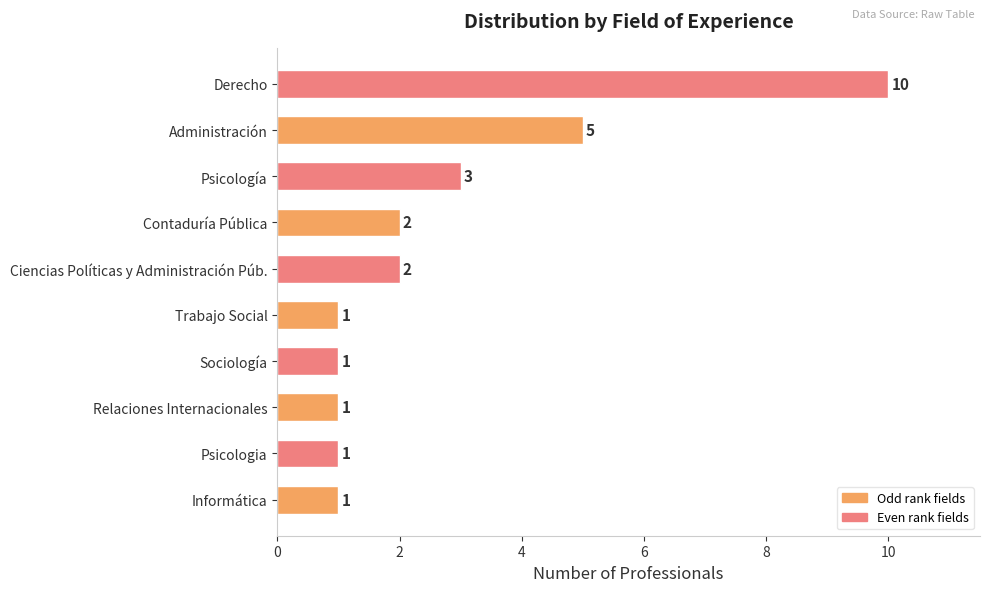

Is it true that the value at Administración is 5?

True